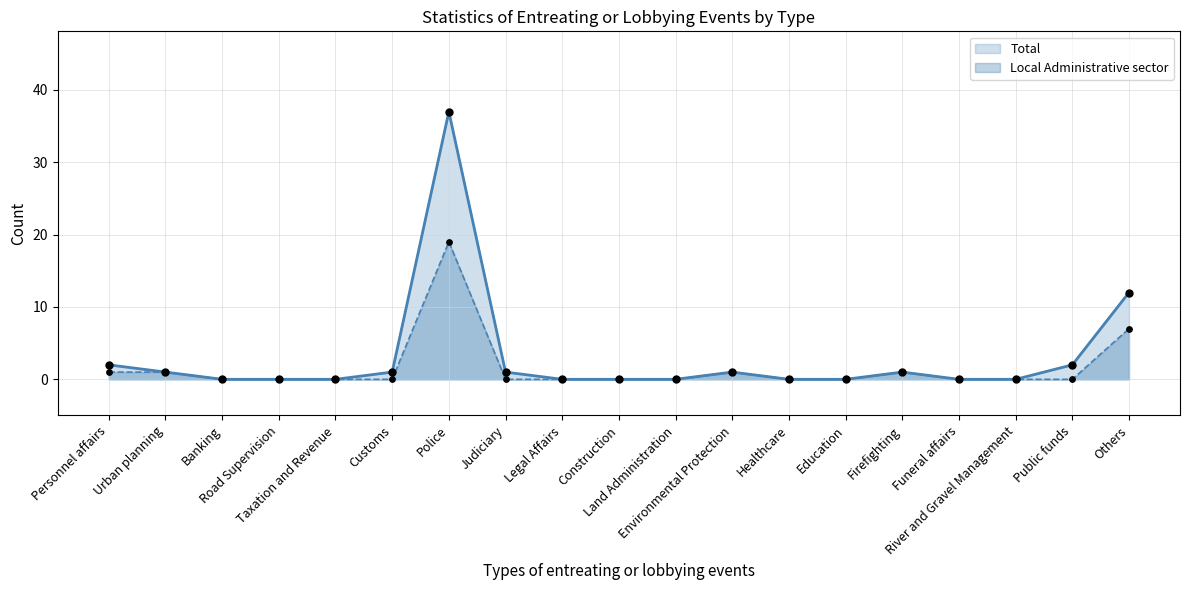

Which series reaches the minimum Y coordinate?

Total